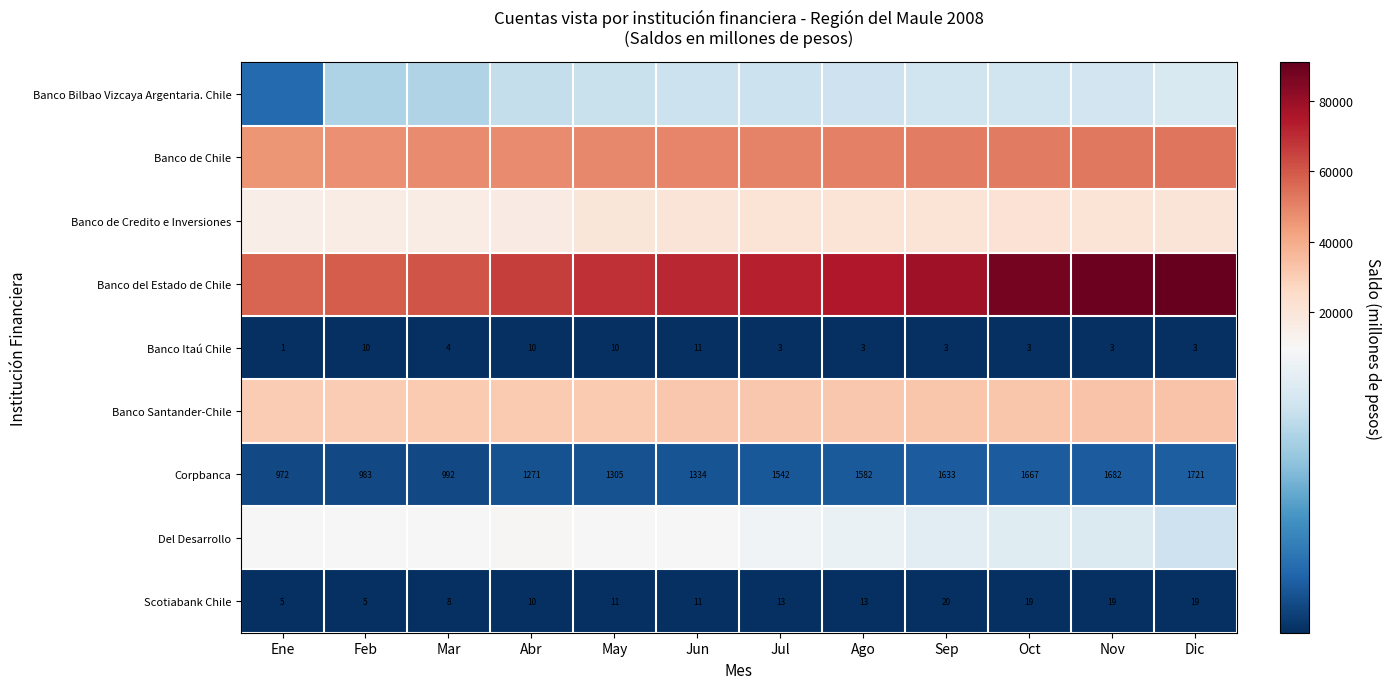

What is the approximate value of Scotiabank Chile at Jul, to the nearest 10?

10